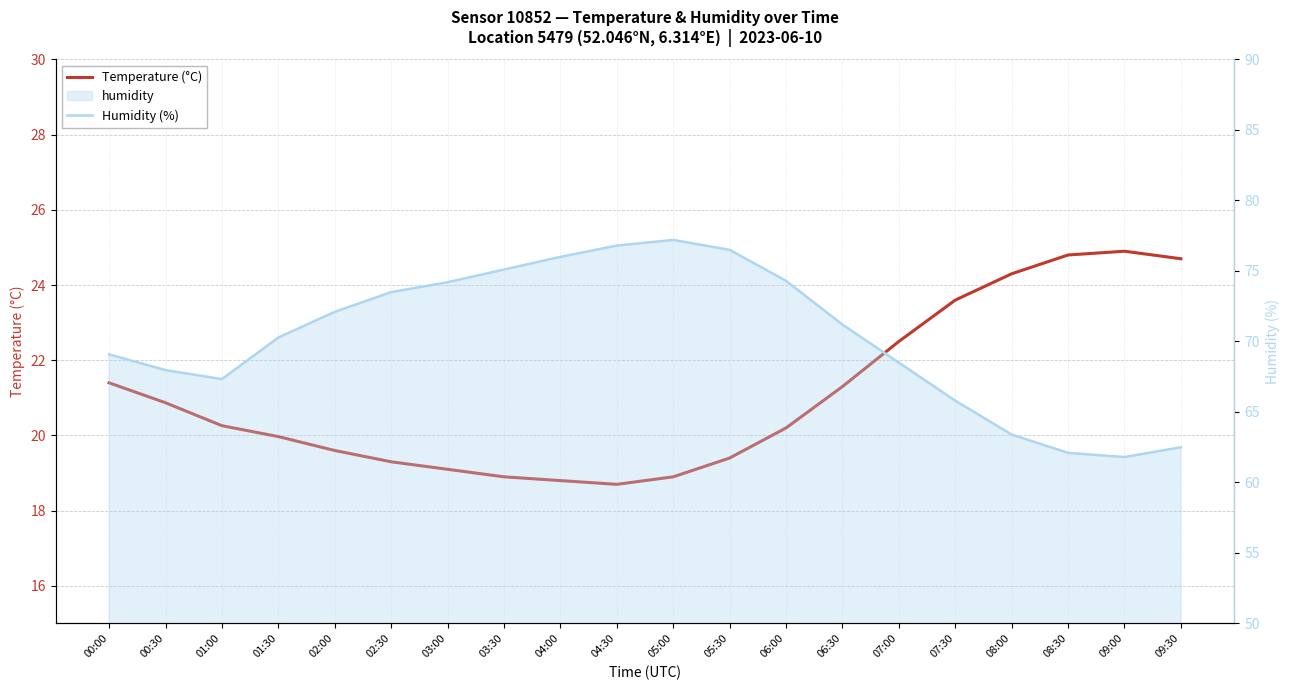

Which category has the lowest value across all series?

04:30